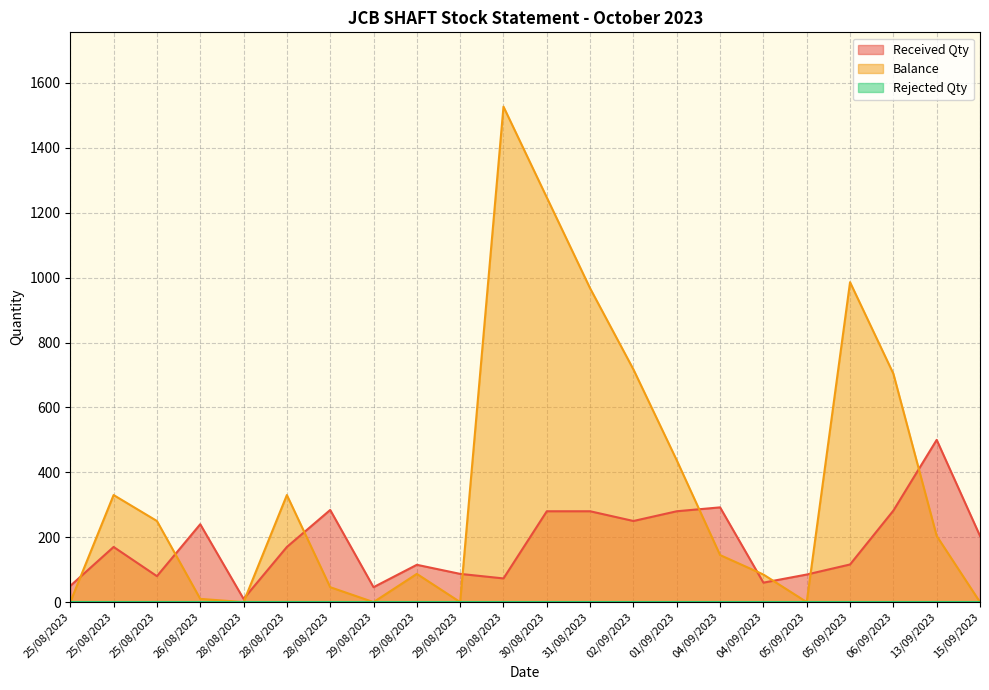

How many values in the Received Qty series exceed 170?

10